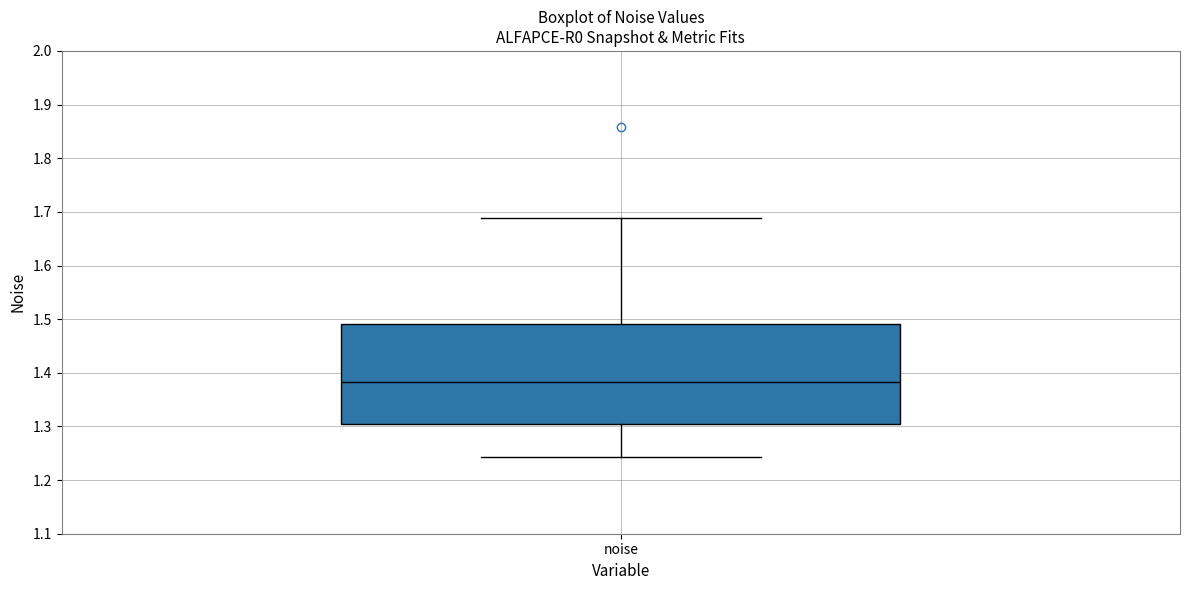

Where is the upper edge of the box for noise on the y-axis? The values are not printed on the chart, so give them approximately, as read against the axis.

1.49